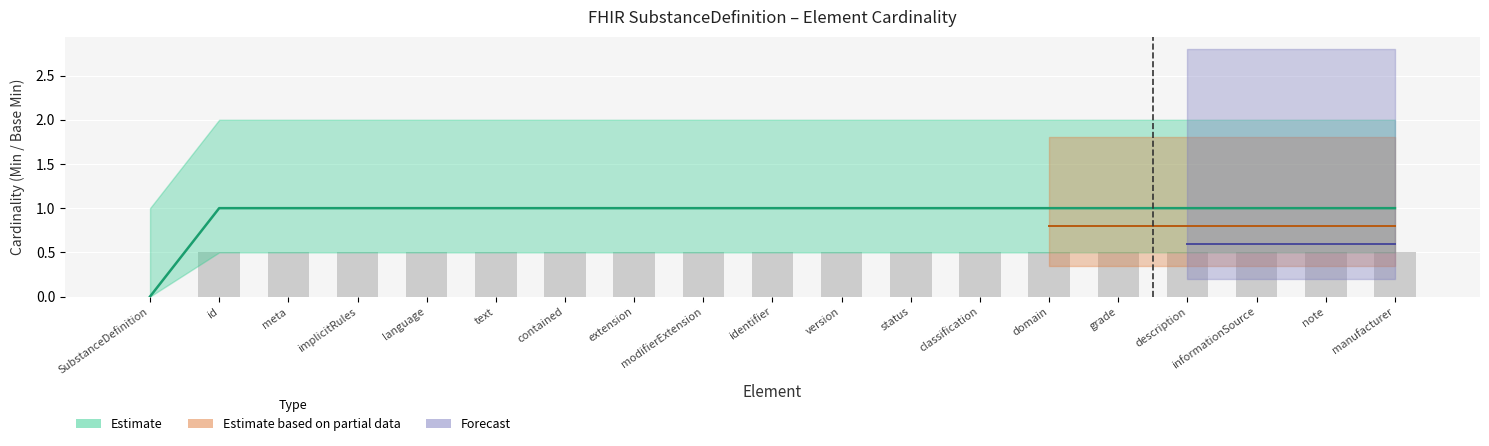

True or false: the data shows 0.8 at language.

False